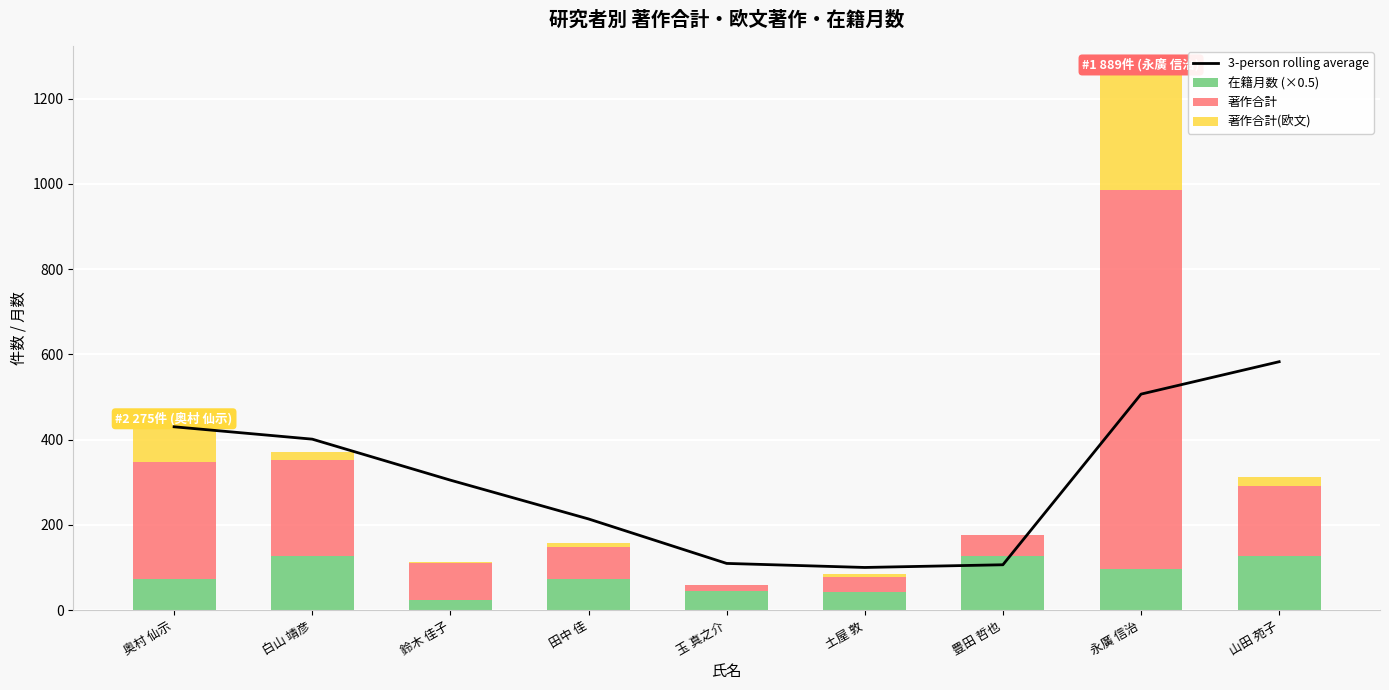

Are the bars horizontal?

No